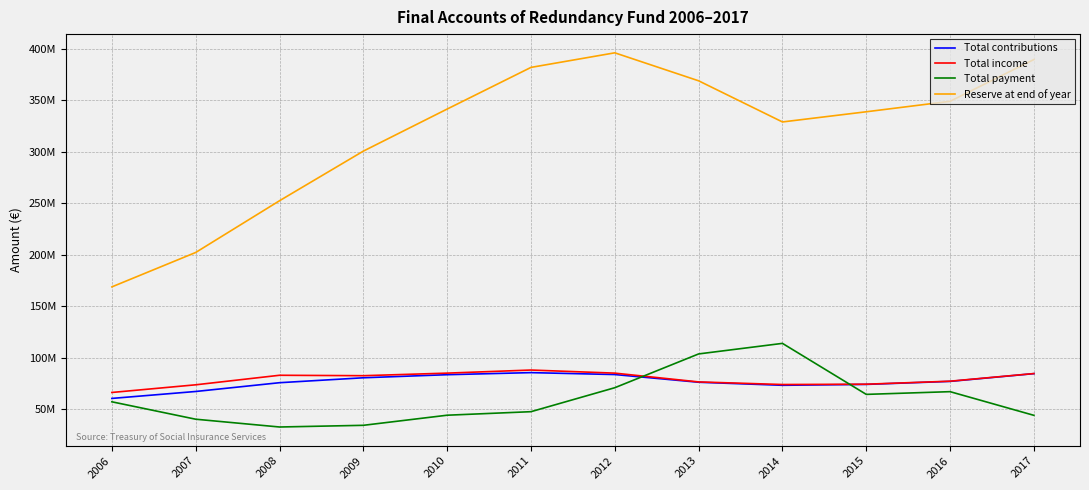

What are all the series names shown in the legend?

Total contributions, Total income, Total payment, Reserve at end of year